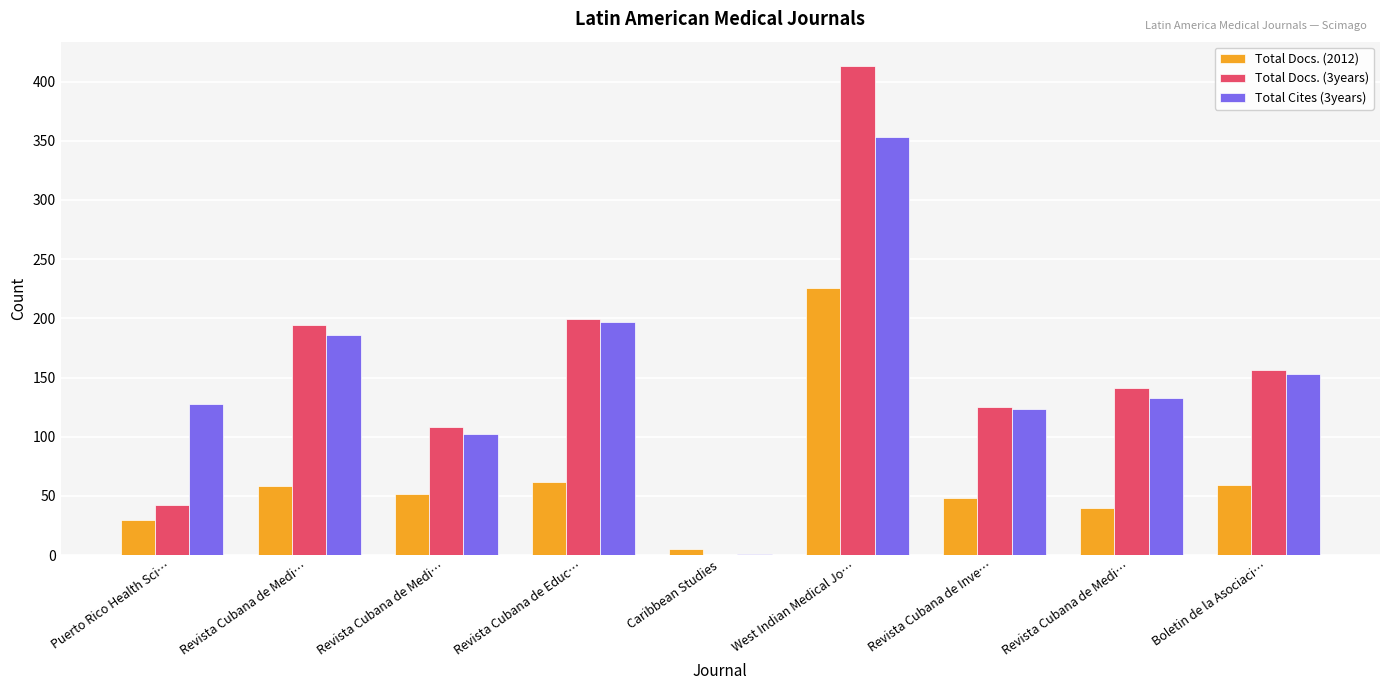

At Revista Cubana de Inve…, list the series in order from smallest to largest.

Total Docs. (2012), Total Cites (3years), Total Docs. (3years)